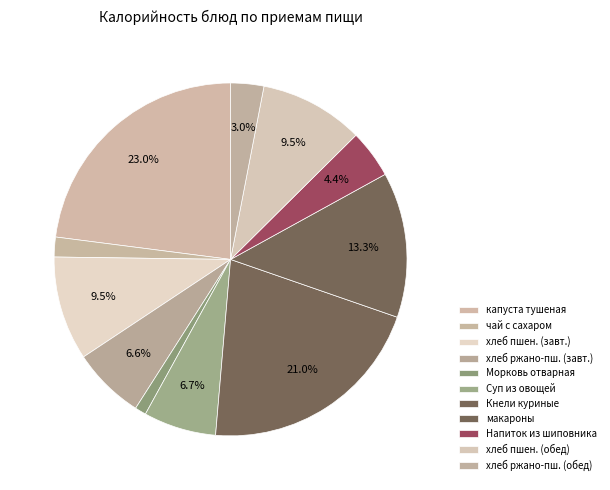

Does any single category account for the majority?

No